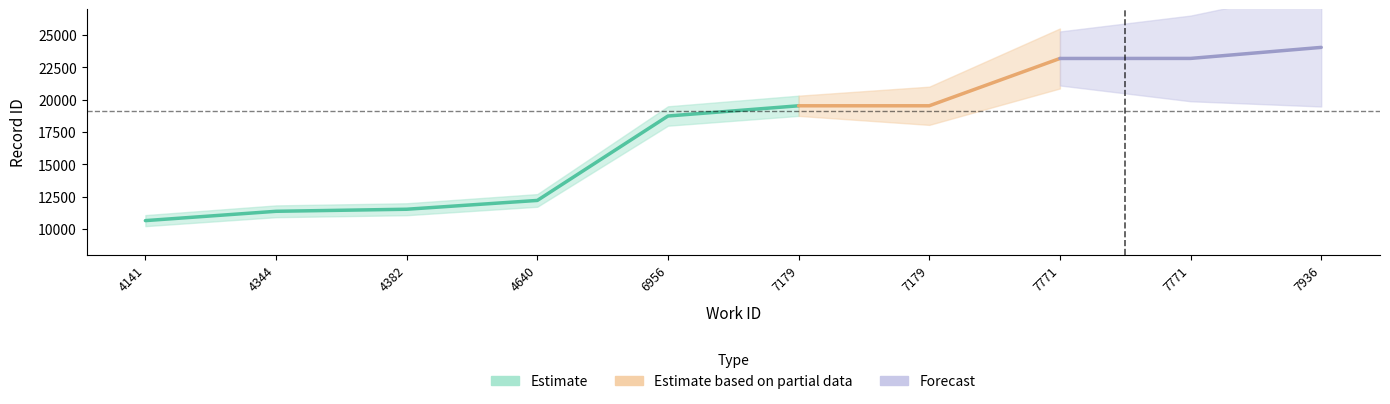

What is the difference between the second highest and minimum values?

12542